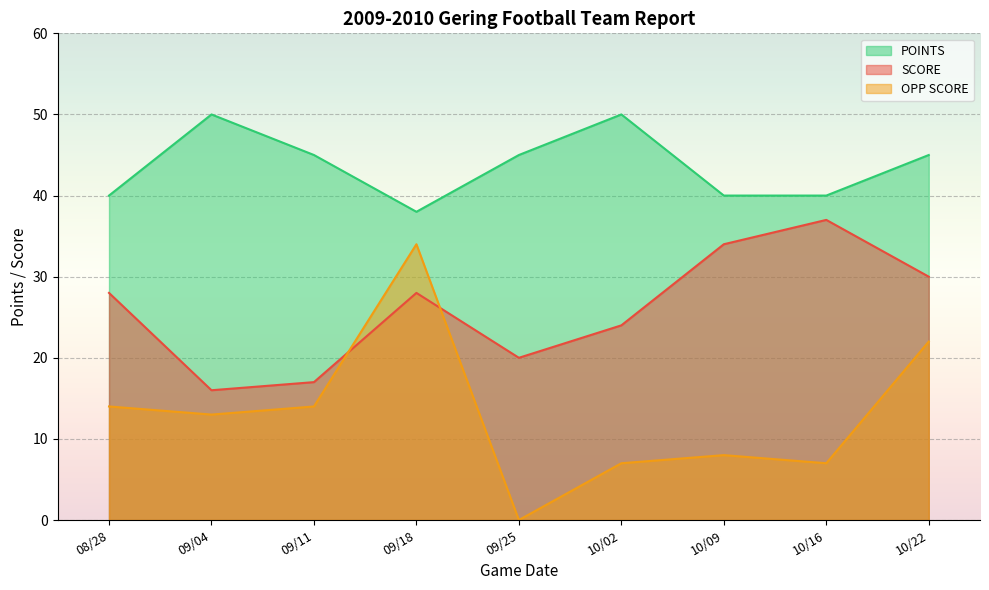

What is the total value across all series at 09/04?

79